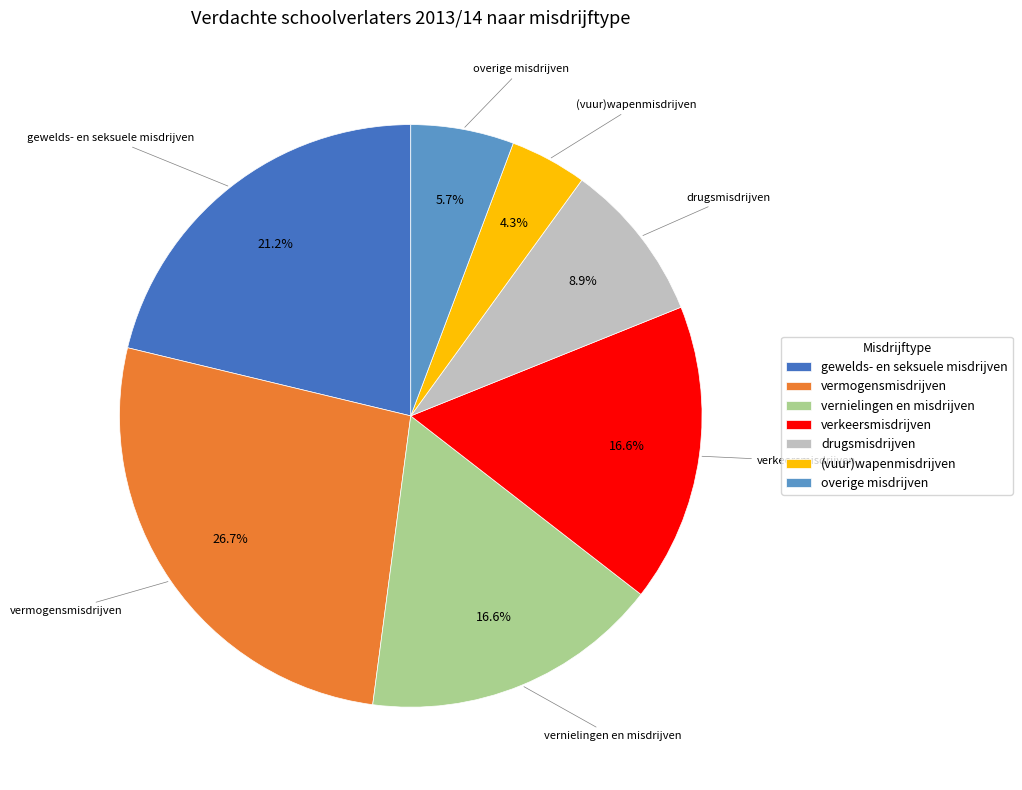

What is the largest slice in the pie chart?

vermogensmisdrijven